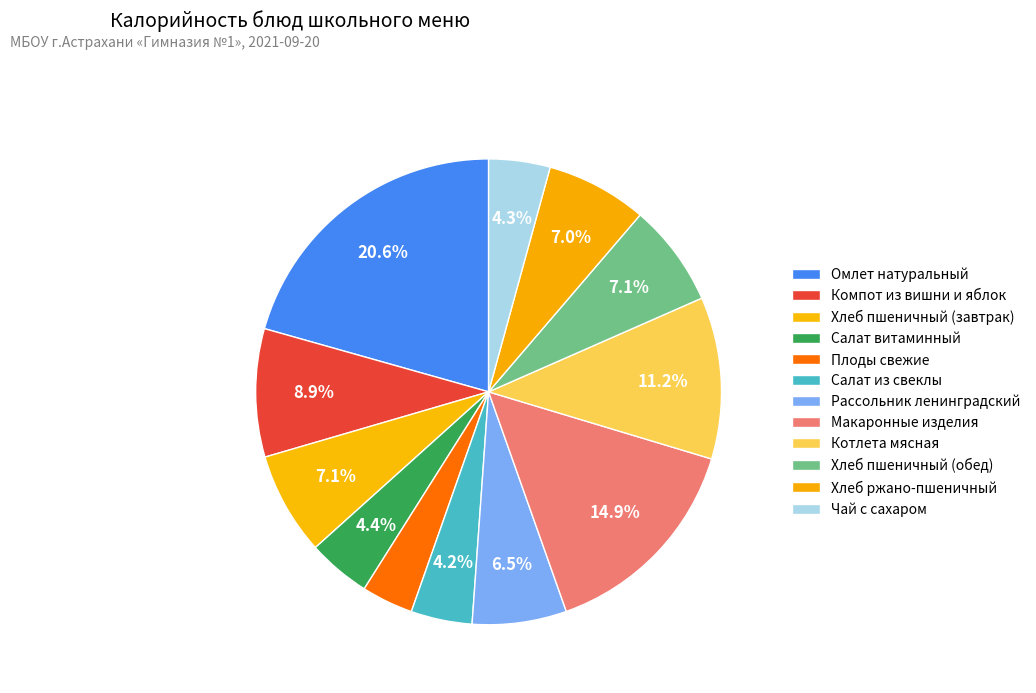

Rank the categories by value from lowest to highest.

Плоды свежие, Салат из свеклы, Чай с сахаром, Салат витаминный, Рассольник ленинградский, Хлеб ржано-пшеничный, Хлеб пшеничный (завтрак), Хлеб пшеничный (обед), Компот из вишни и яблок, Котлета мясная, Макаронные изделия, Омлет натуральный